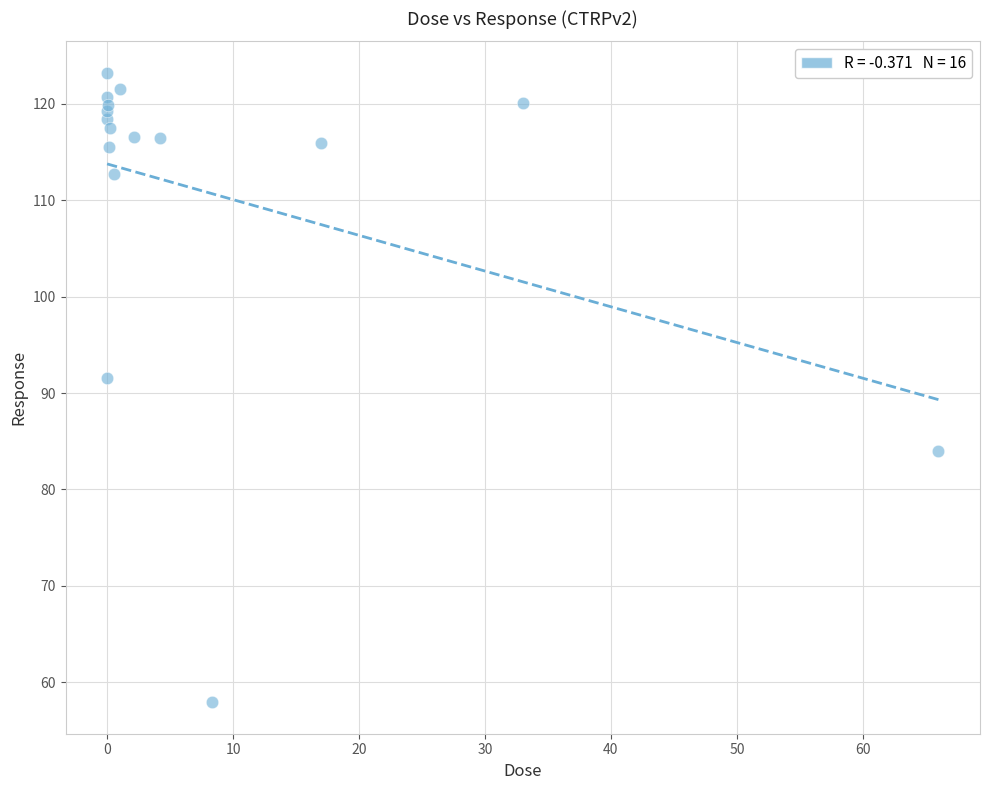

What Y value in the scatter plot is closest to 90?

91.6